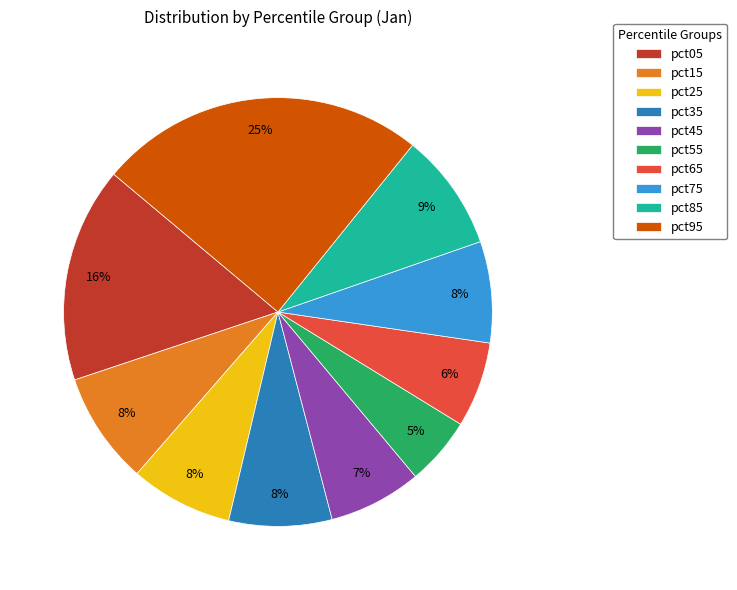

The pct05 slice represents 6% of the pie. True or false?

False